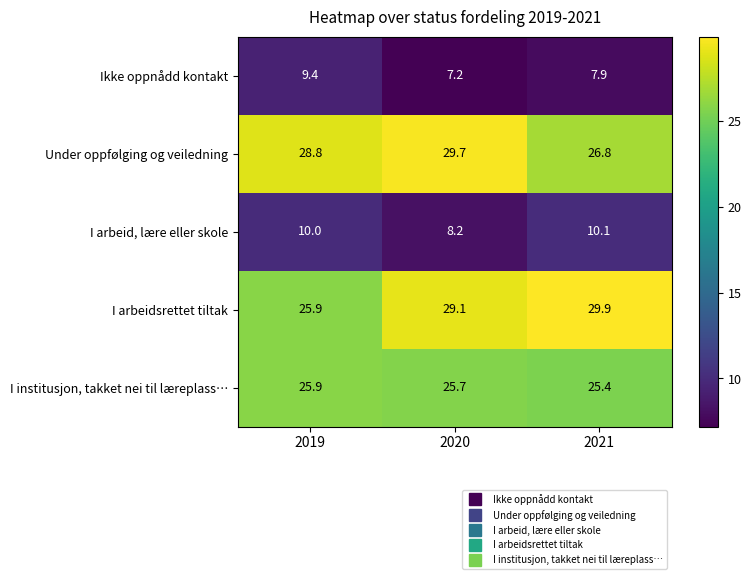

Which series has the largest range (max minus min)?

I arbeidsrettet tiltak